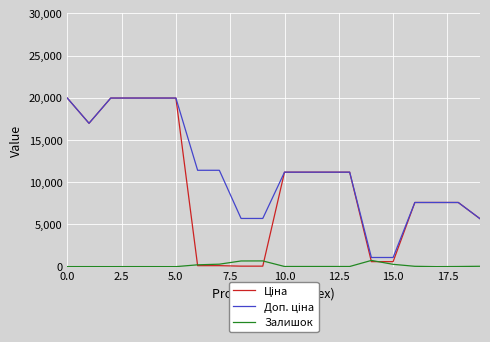

How many lines are shown in the chart?

3